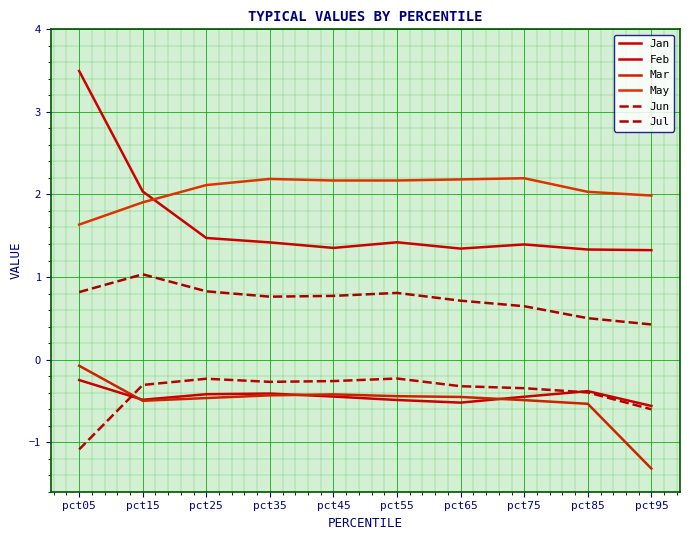

How many interior local peaks does the Jan series have?

2